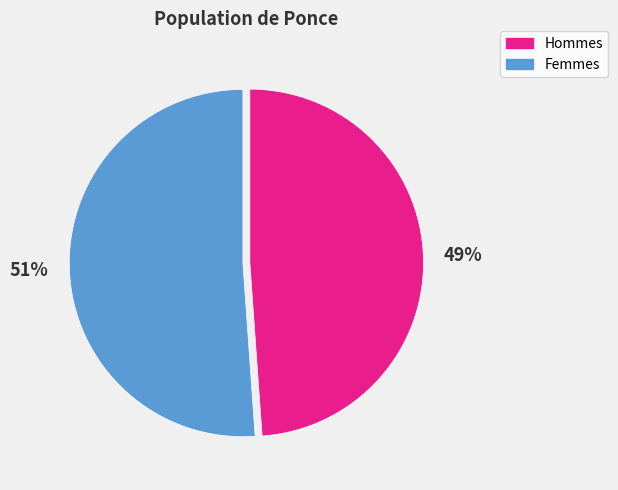

Is there a majority slice in this chart?

Yes